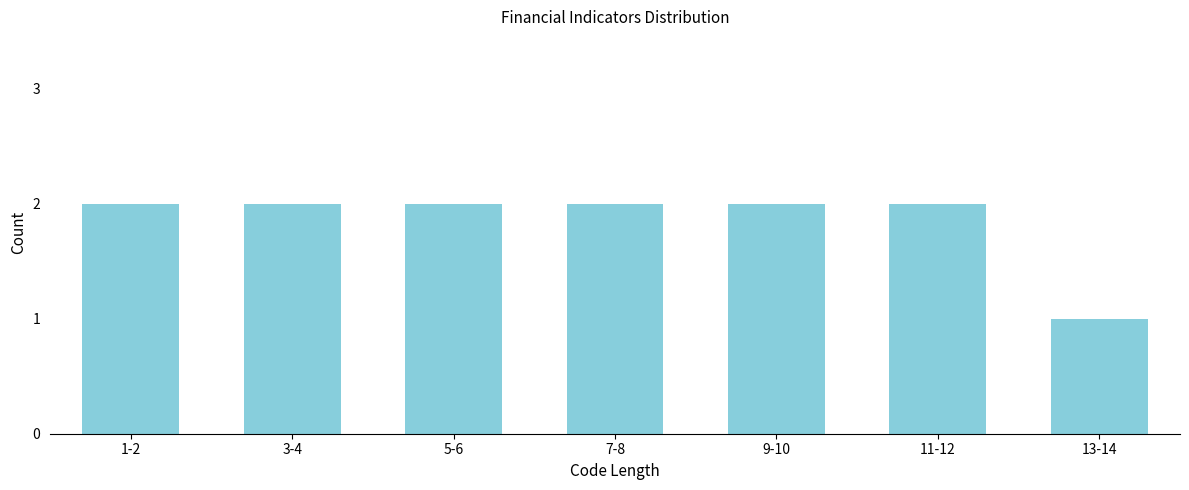

Reading left to right, what are all the values shown in this chart?

1-2=2	3-4=2	5-6=2	7-8=2	9-10=2	11-12=2	13-14=1